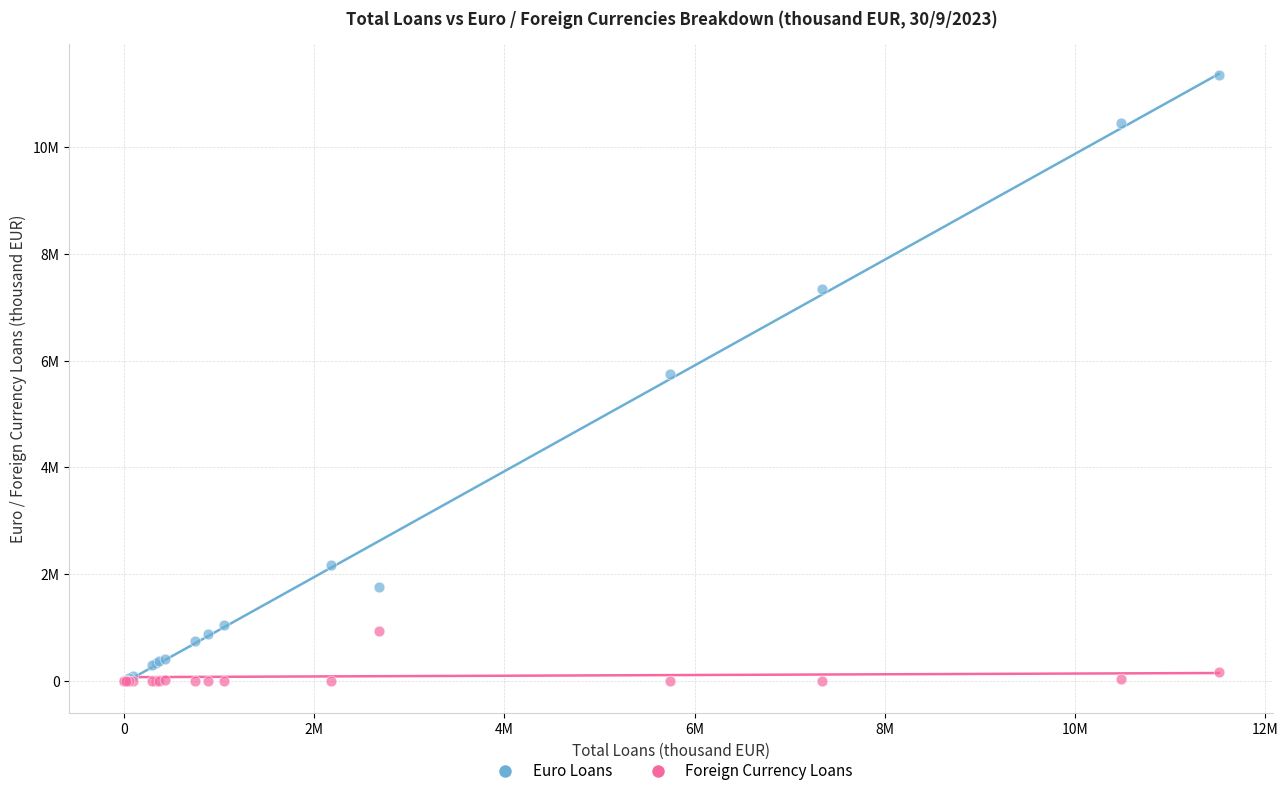

Which series contains the highest Y value?

Euro Loans